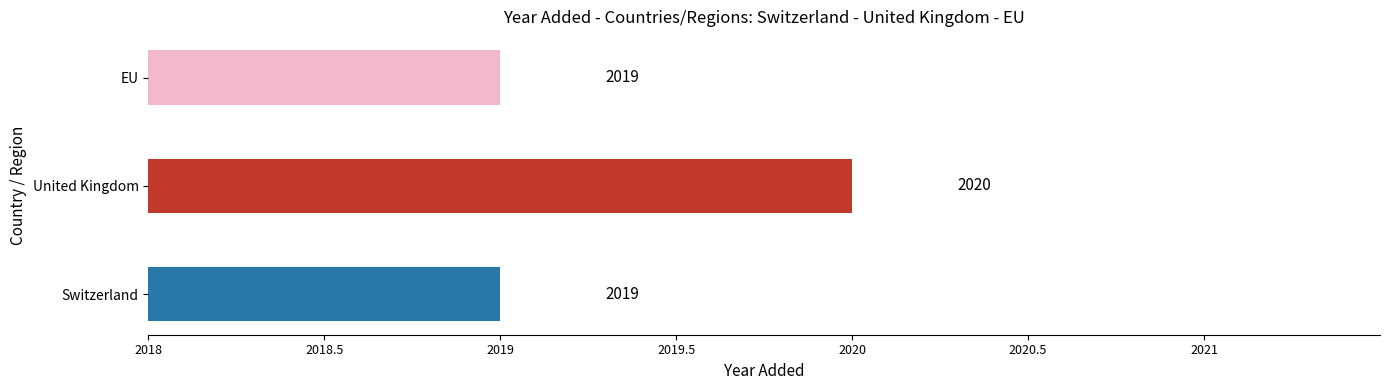

What is the ratio of the value at United Kingdom to the value at Switzerland?

1.0